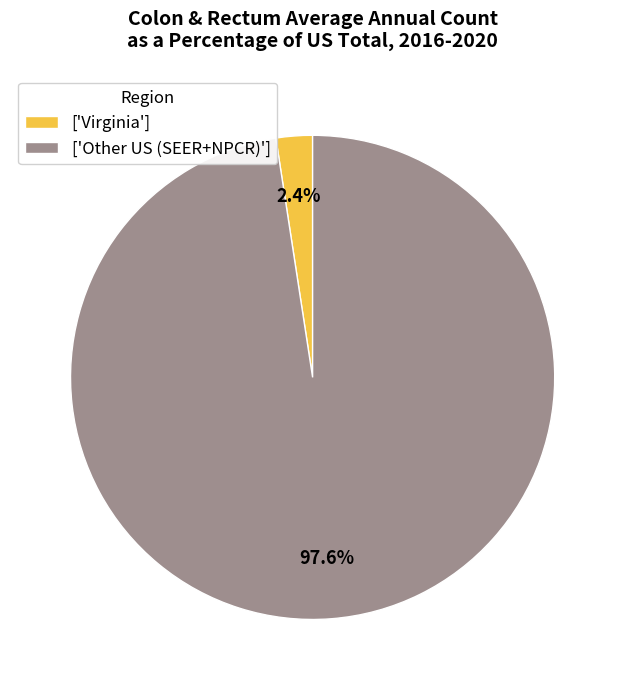

How much of the chart is everything except ['Other US (SEER+NPCR)']?

2.4%